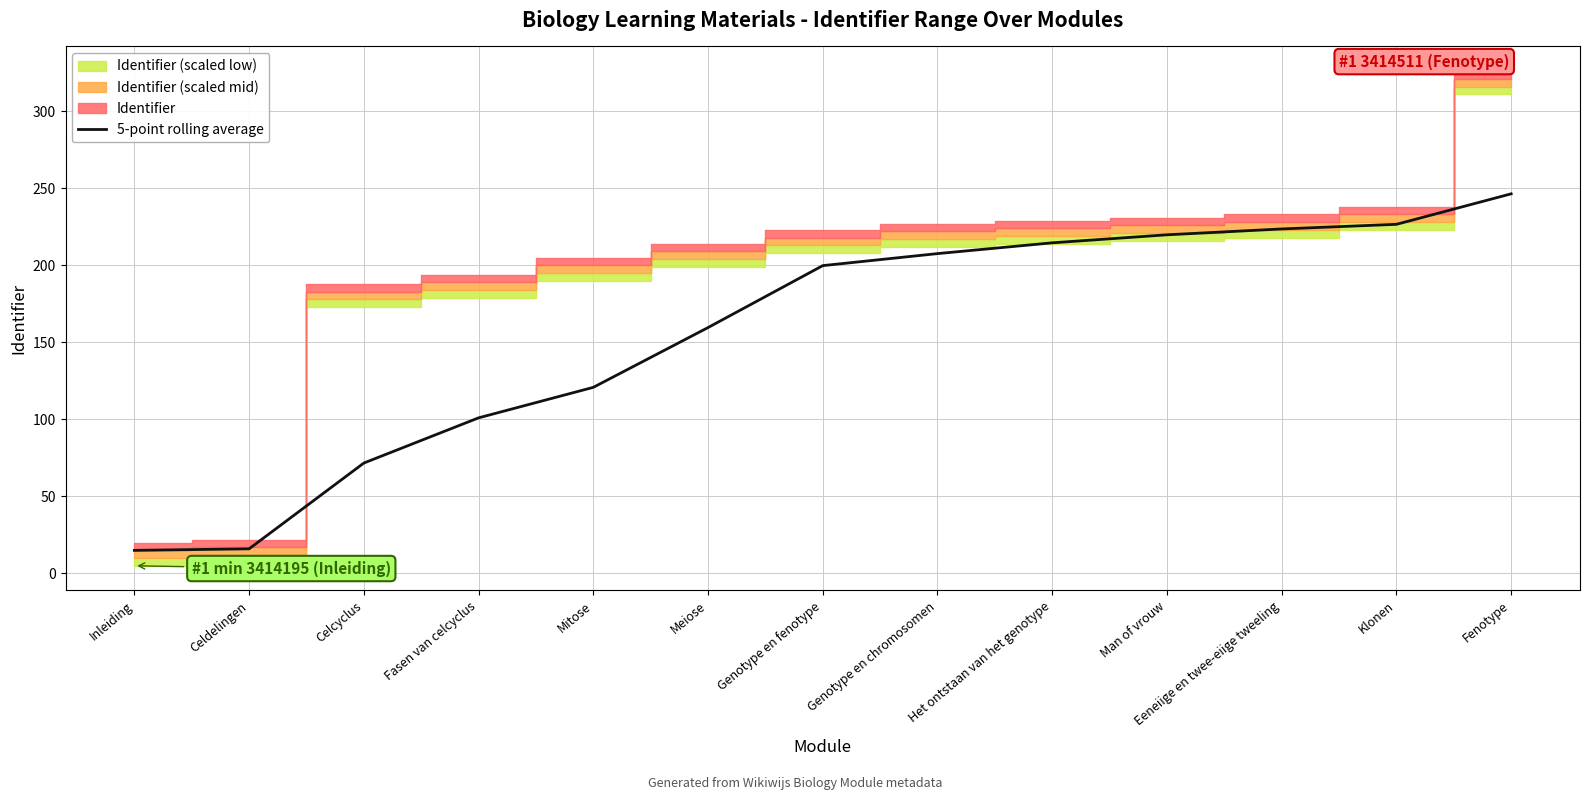

The chart shows a value of 37.6 at Mitose. True or false?

False